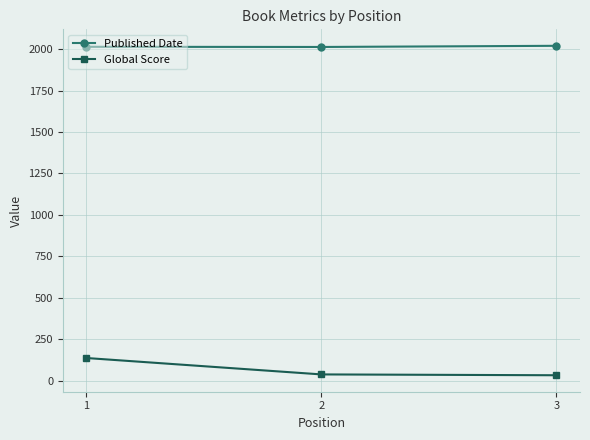

What is the sum of all Published Date values?

6047